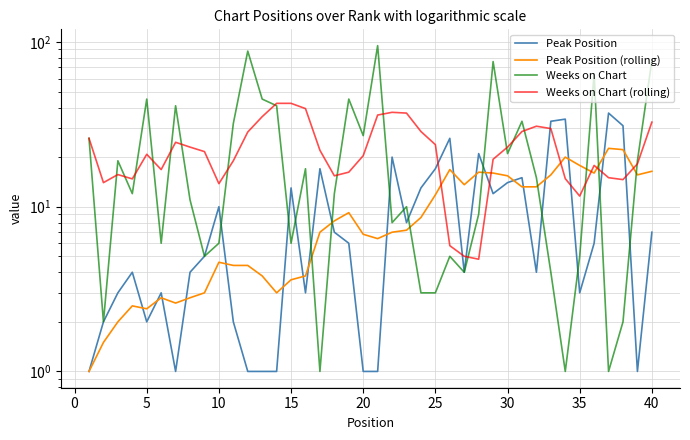

True or false: Peak Position (rolling) has more than 1 interior local peaks.

True